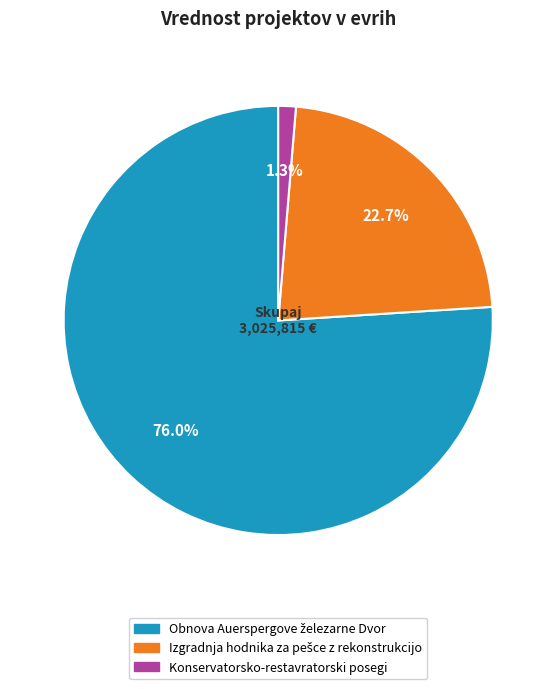

Which category has the smallest portion of the pie?

Konservatorsko-restavratorski posegi